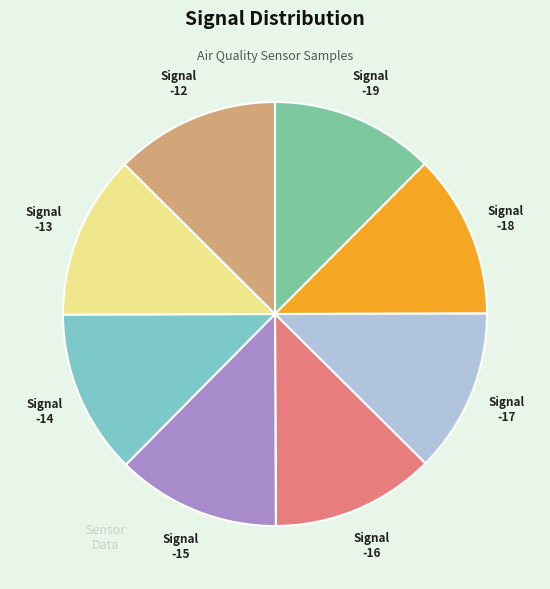

Does any single category account for the majority?

No